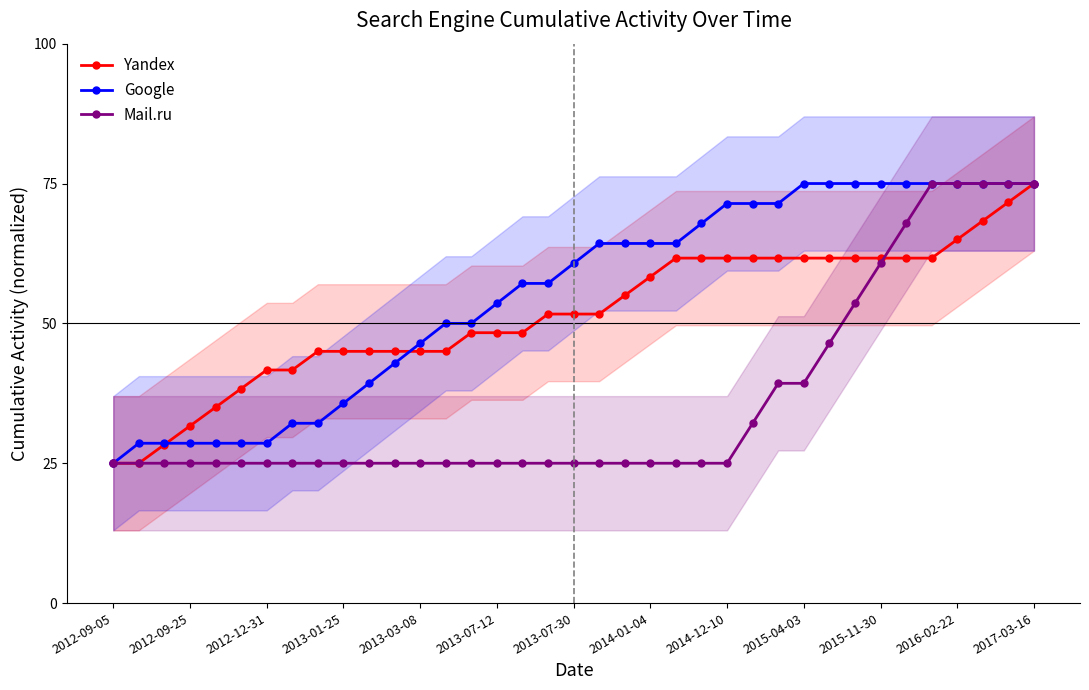

List the series in order of their overall mean, lowest first.

Mail.ru, Yandex, Google